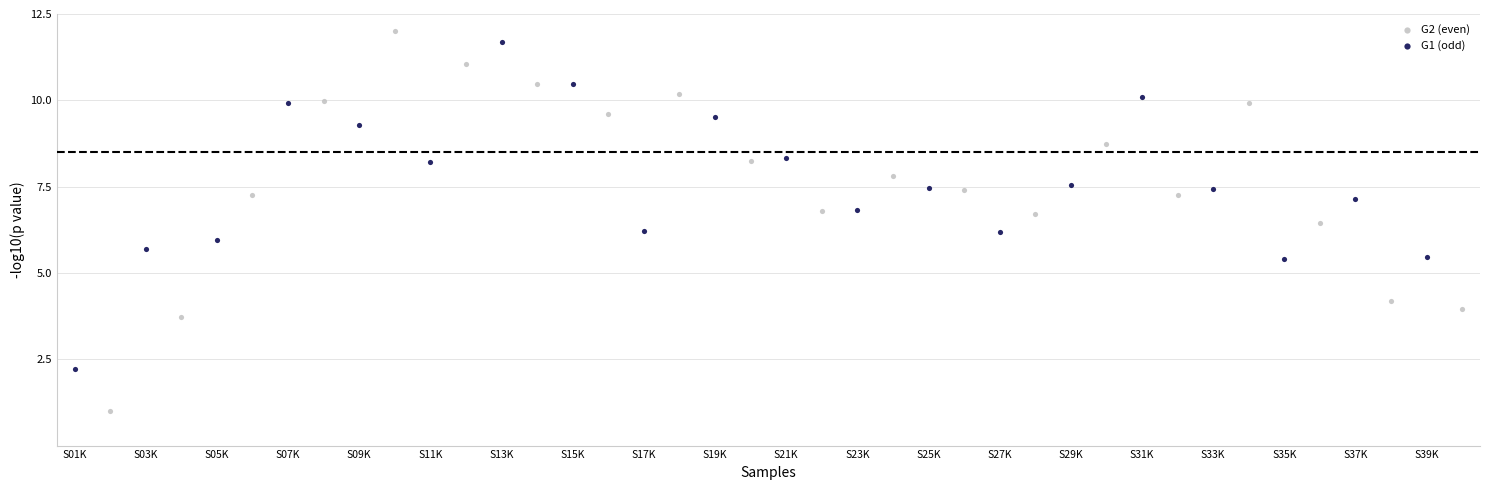

Which series has the largest Y range (max minus min)?

G2 (even)